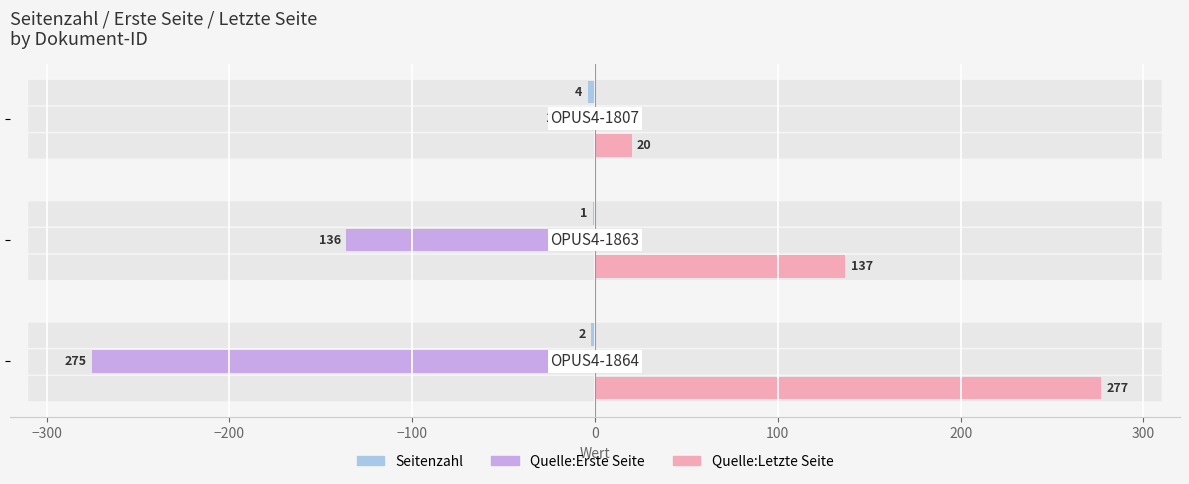

What is the value of the Quelle:Erste Seite bar at the 1st from the left?

-275